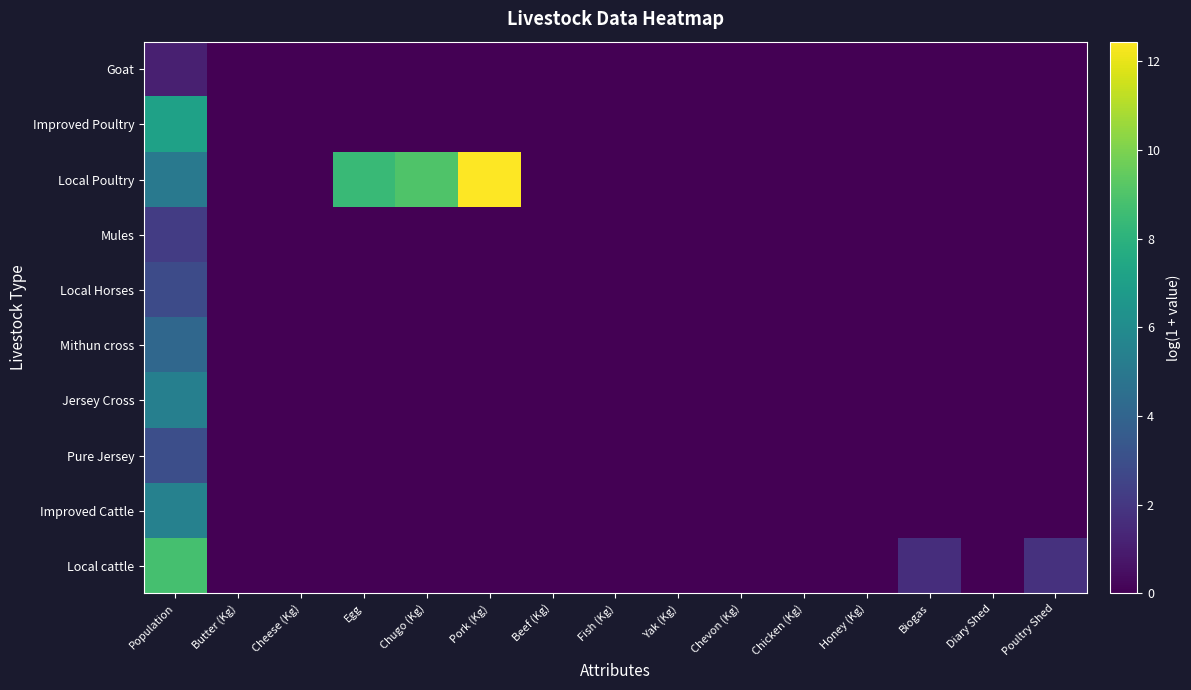

List the series in order of their peak value, lowest first.

Goat, Mules, Local Horses, Pure Jersey, Mithun cross, Jersey Cross, Improved Cattle, Improved Poultry, Local cattle, Local Poultry